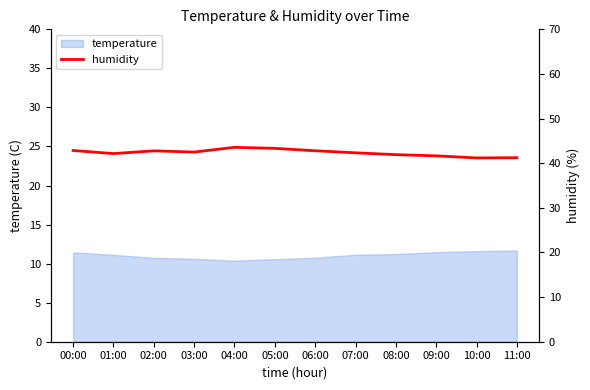

The temperature series shows 11.7 at 11:00. True or false?

True